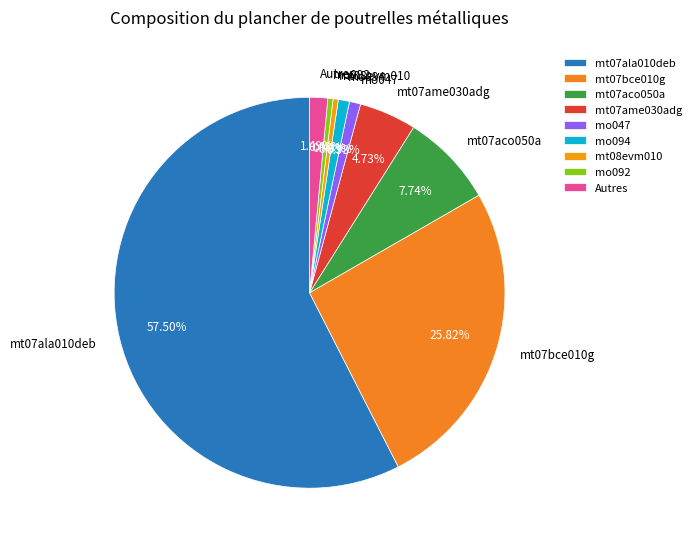

Is mt07ala010deb the majority of the pie?

Yes